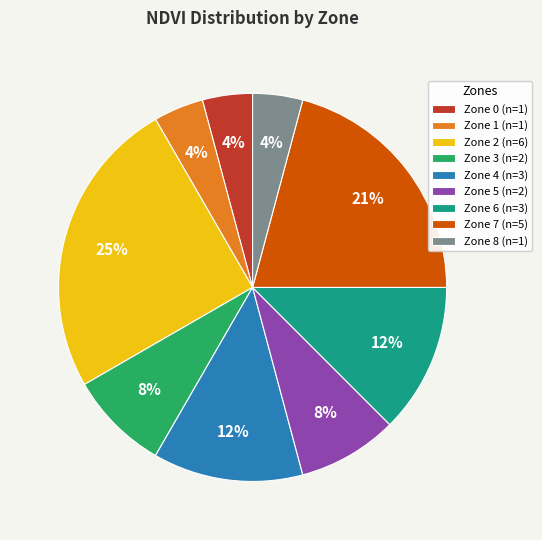

Count the number of slices in the pie.

9